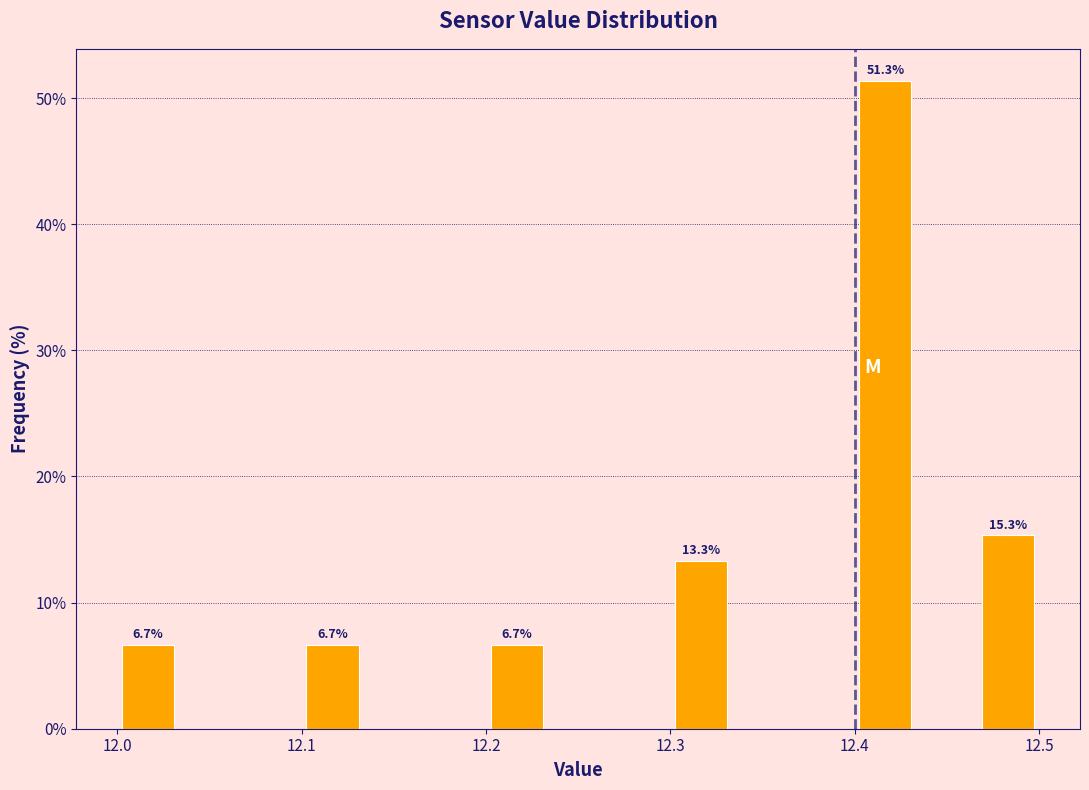

Read against the x-axis, roughly where is the centre of the tallest bar?

12.42